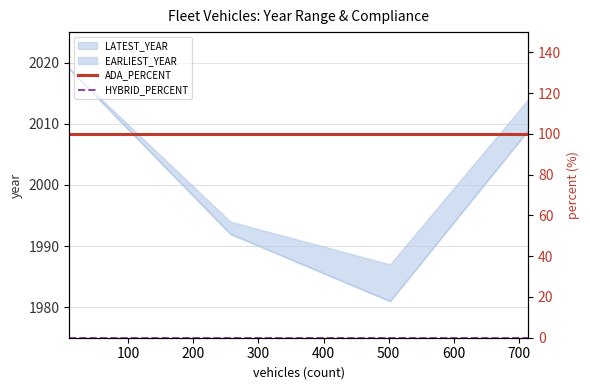

True or false: HYBRID_PERCENT and ADA_PERCENT intersect in this chart.

False